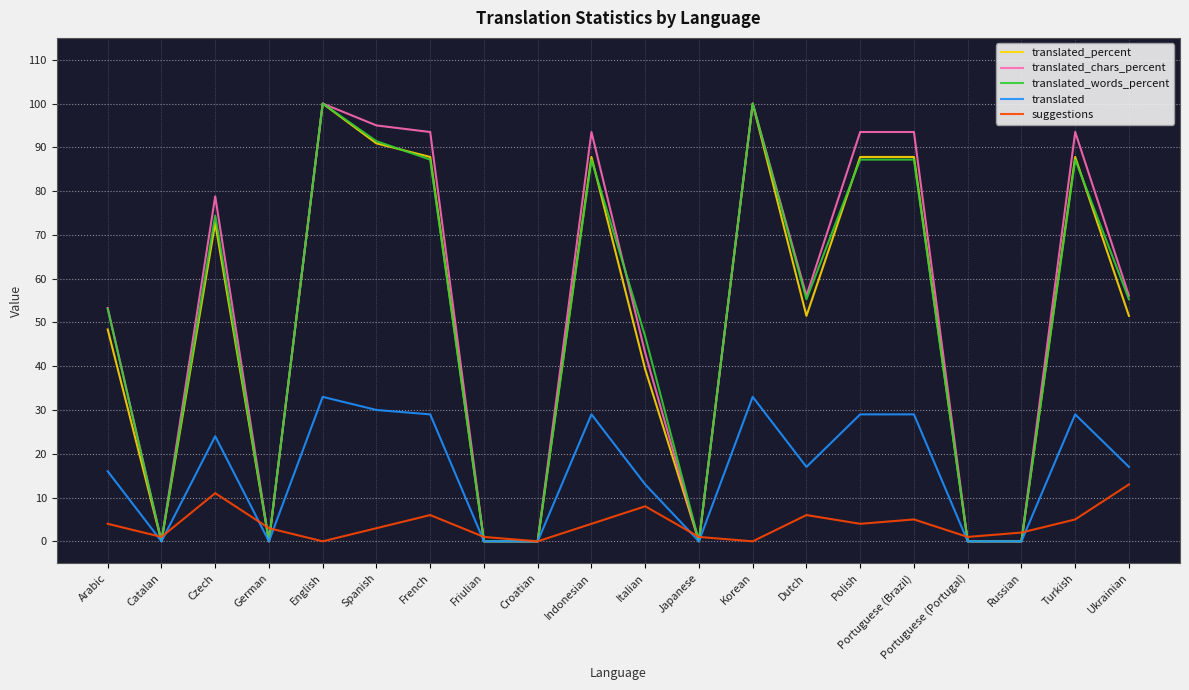

Is it true that translated_chars_percent equals 93.5 at French?

True